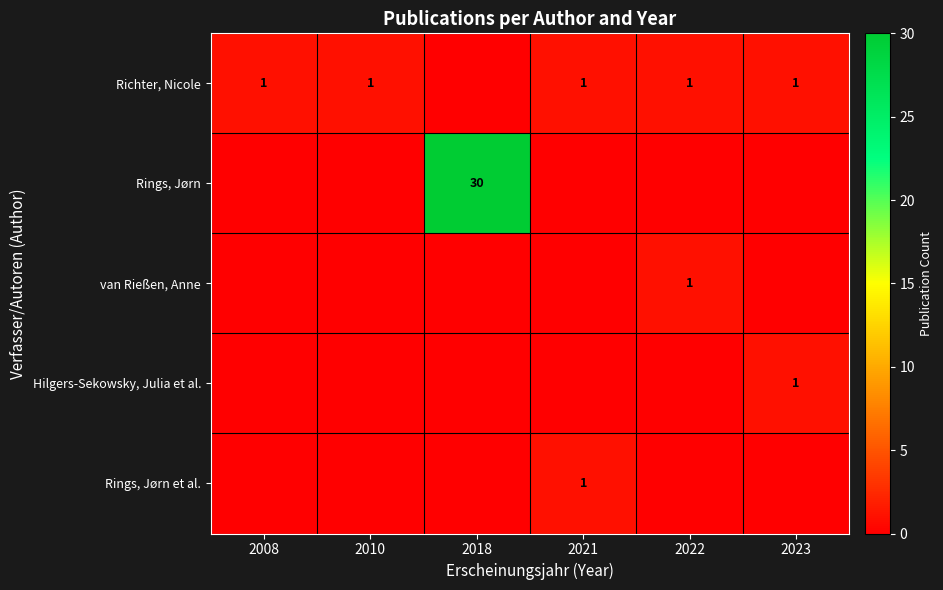

True or false: Rings, Jørn has a value of 11 at 2018.

False